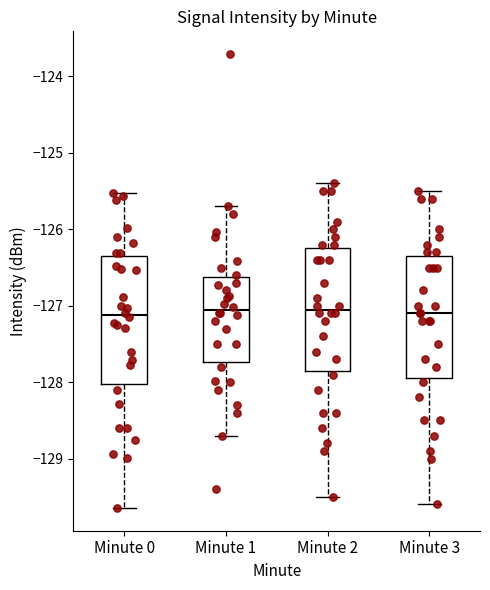

Reading left to right, read every box against the y-axis: the position of its median line, the range the box covers, and the ends of its whiskers. The values are not printed on the chart, so give them approximately, as read against the axis.

Minute 0: median -127.1, box -128.0 to -126.4, whiskers -129.6 to -125.5
Minute 1: median -127.1, box -127.7 to -126.6, whiskers -128.7 to -125.7
Minute 2: median -127.0, box -127.8 to -126.2, whiskers -129.5 to -125.4
Minute 3: median -127.1, box -127.9 to -126.3, whiskers -129.6 to -125.5